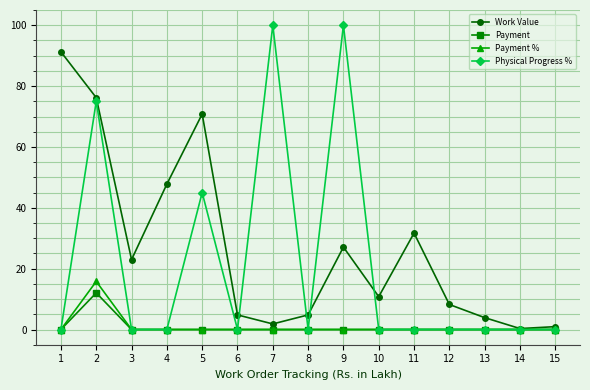

What are all the series names shown in the legend?

Work Value, Payment, Payment %, Physical Progress %